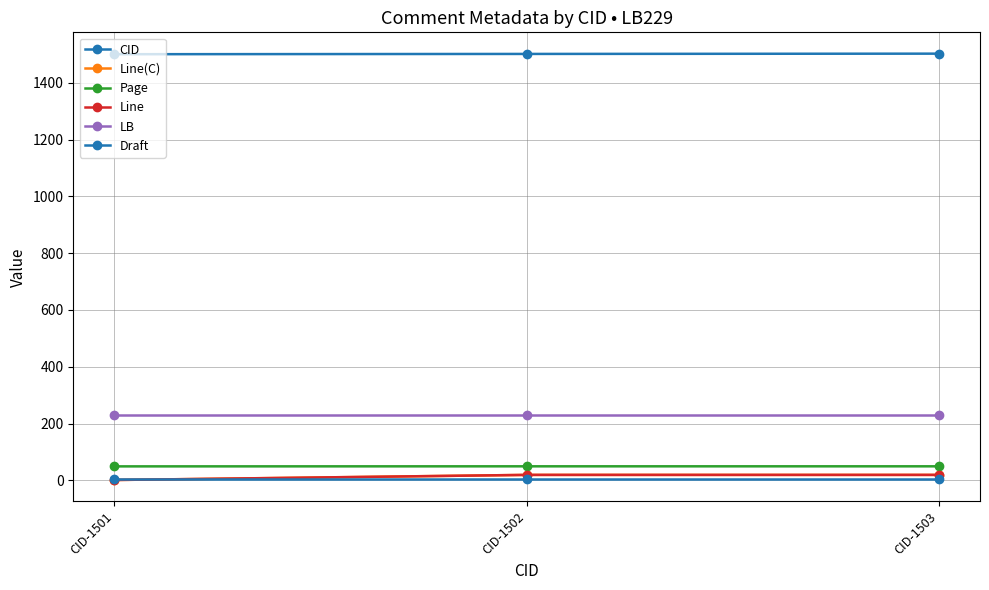

Does the chart have visible grid lines?

Yes